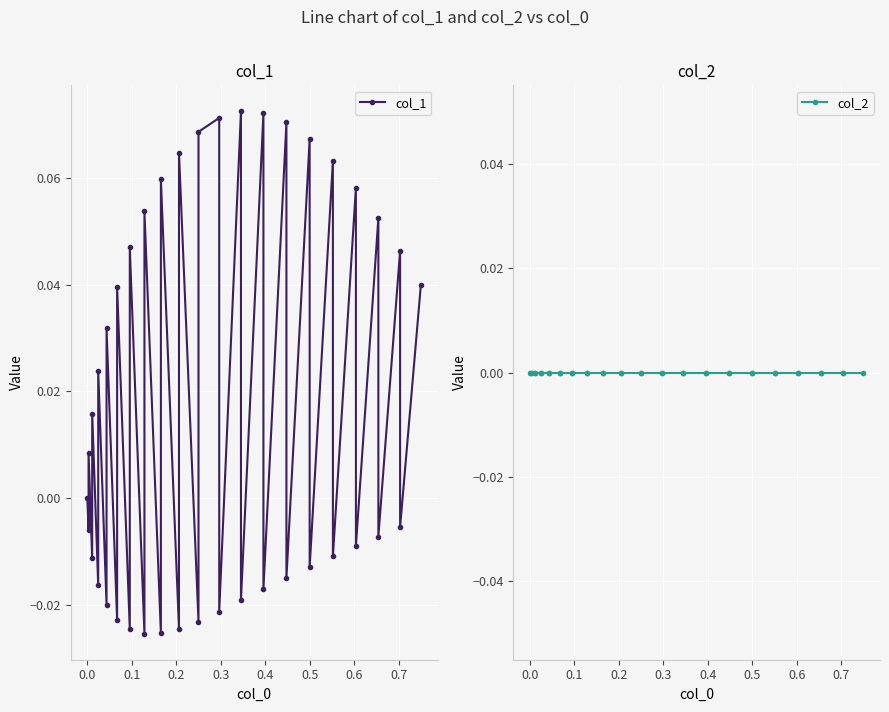

How many data points in col_1 are above 0?

20